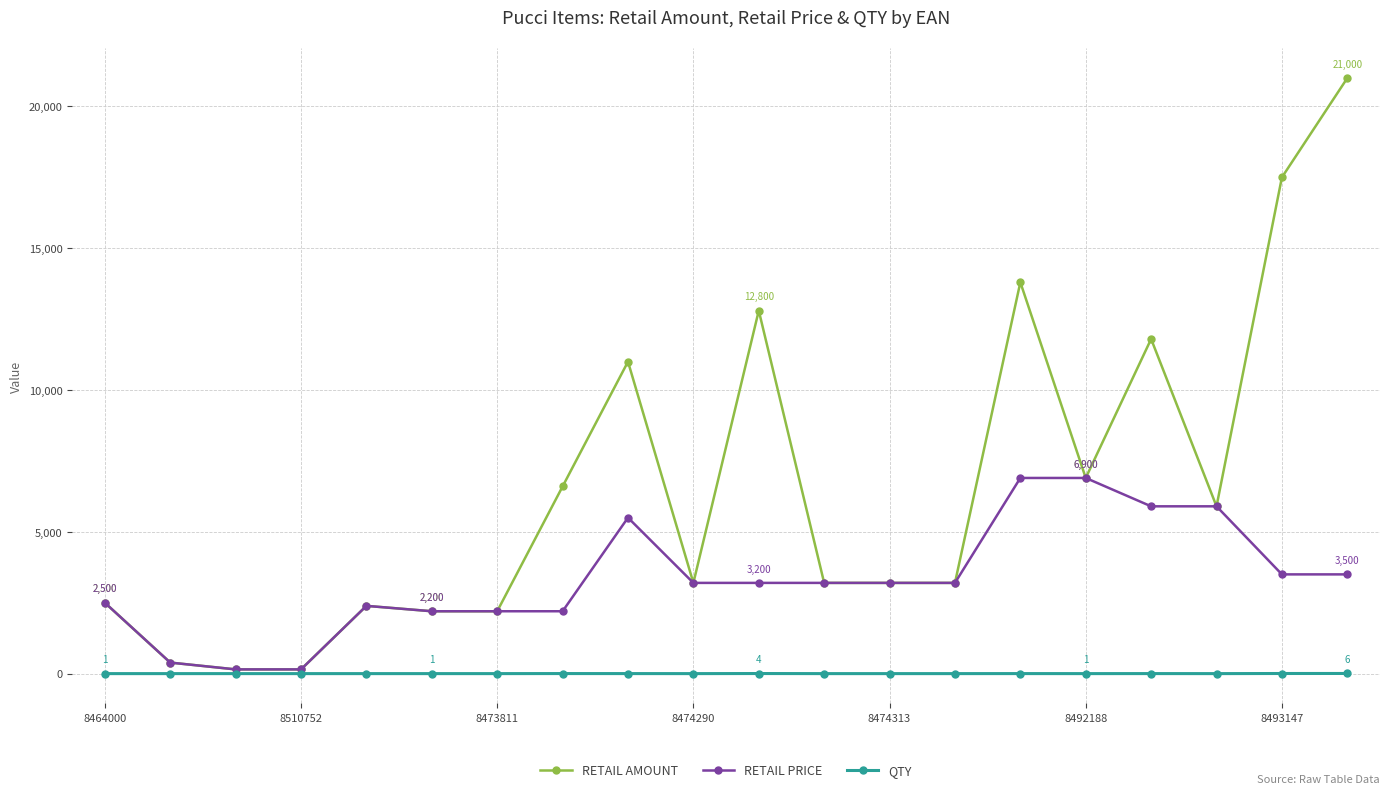

List the series in order of their overall mean, highest first.

RETAIL AMOUNT, RETAIL PRICE, QTY